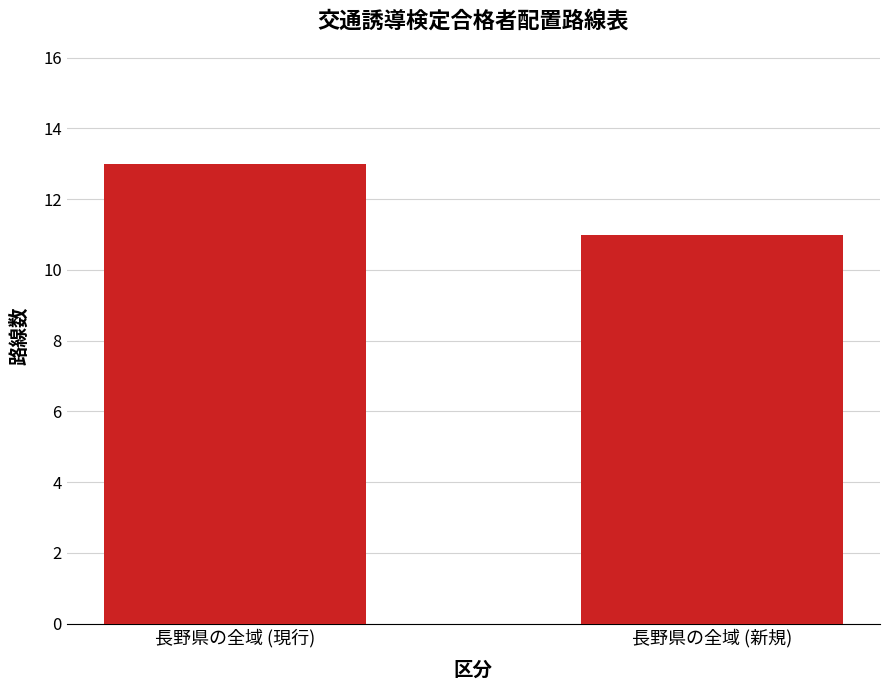

Does the chart contain any negative values?

No